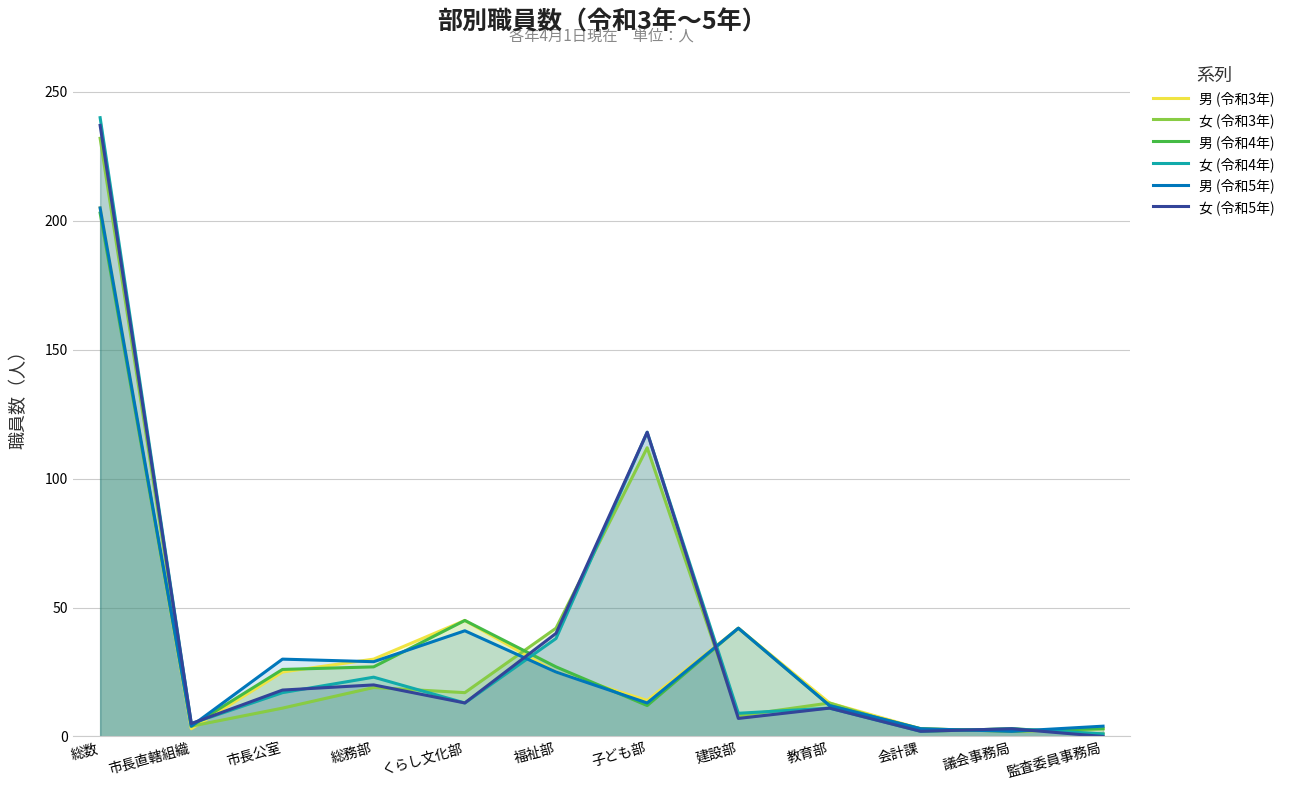

What is the difference between the maximum and second lowest values in the 女 (令和5年) series?

235